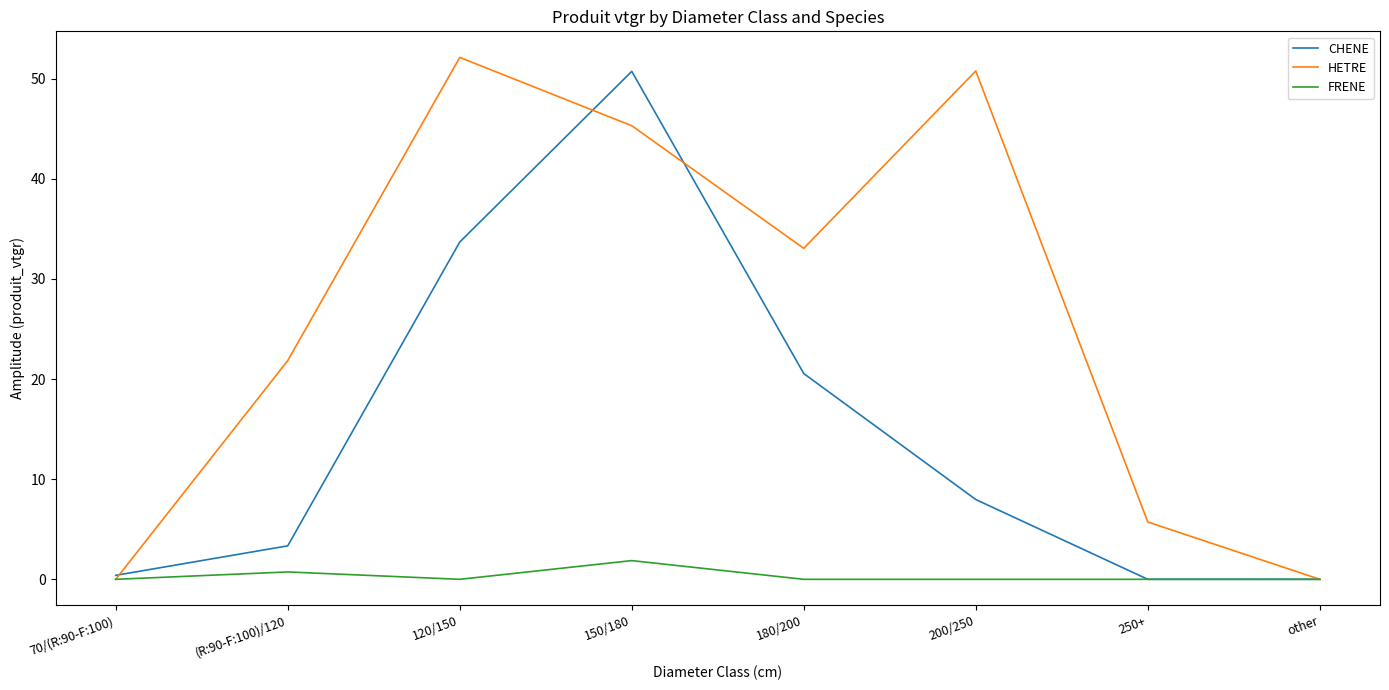

The CHENE series shows 8.0 at 200/250. True or false?

True